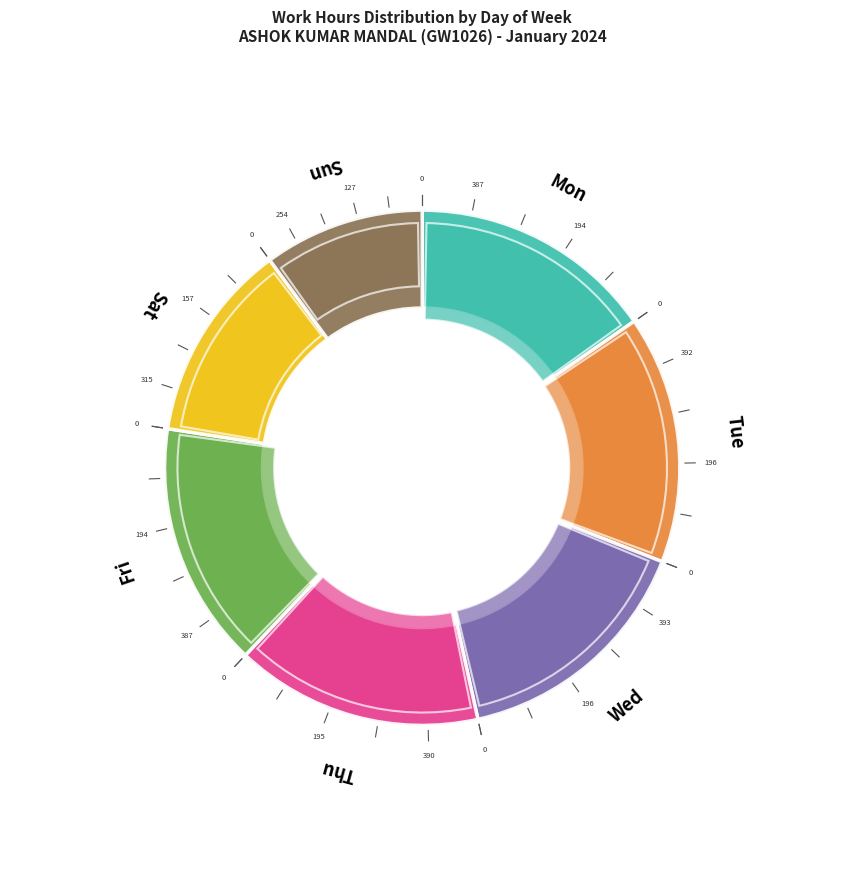

Approximately how many times larger is the value at Wed compared to Sun?

1.5